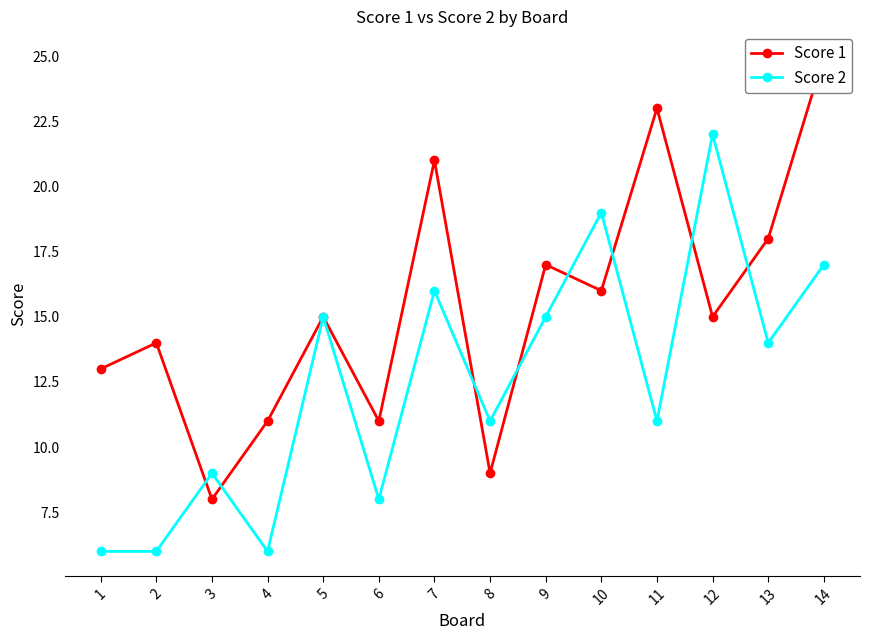

At how many categories does at least one series exceed 12?

10